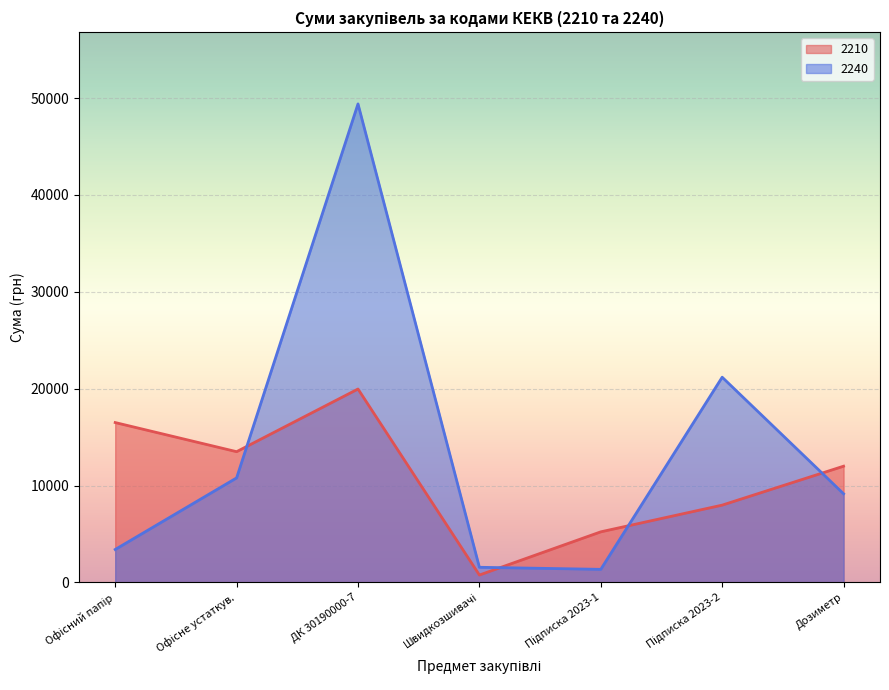

List the labels in order of value, smallest first.

Швидкозшивачі, Підписка 2023-1, Підписка 2023-2, Дозиметр, Офісне устаткув., Офісний папір, ДК 30190000-7